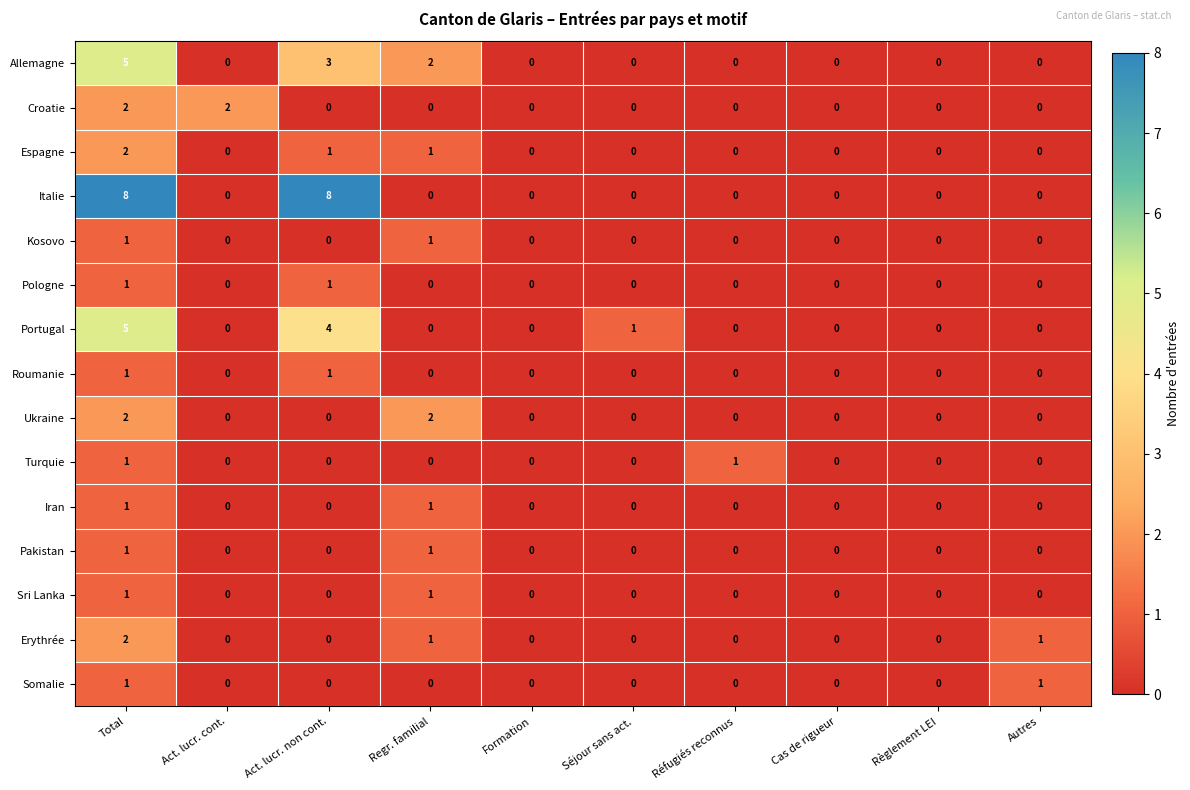

Which series has the largest range (max minus min)?

Italie